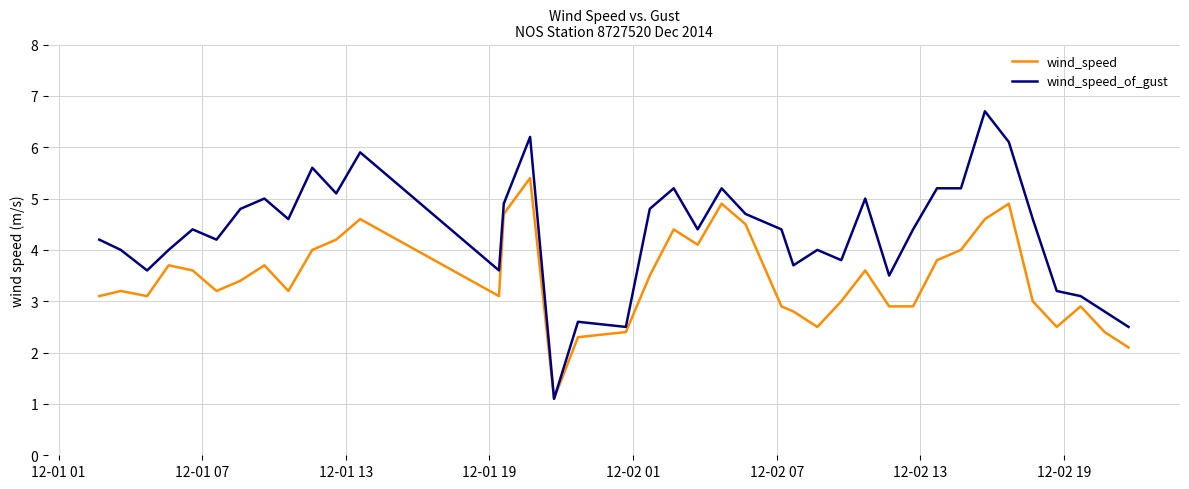

Rank the series by their maximum value, from lowest to highest.

wind_speed, wind_speed_of_gust